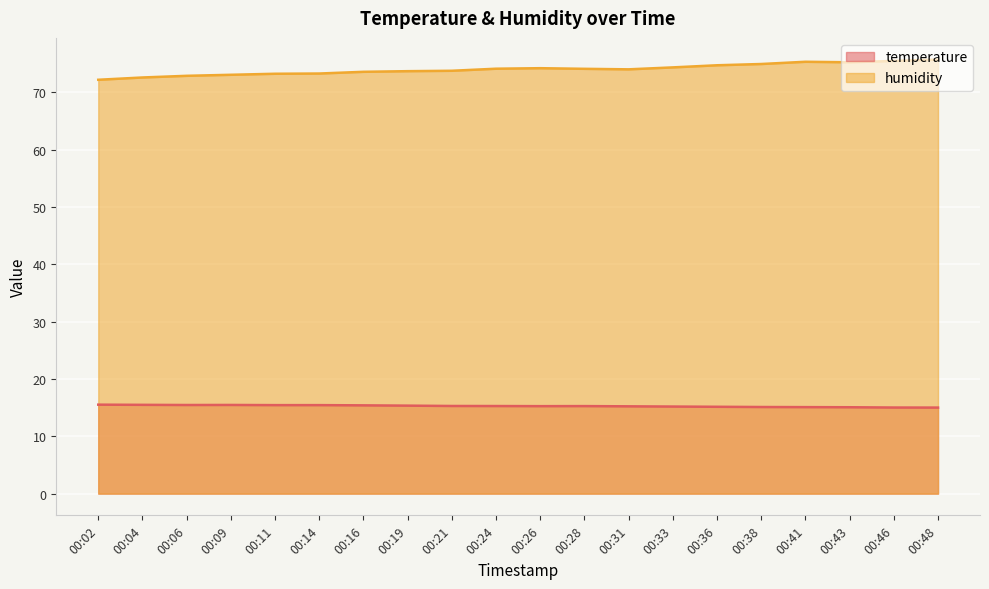

True or false: temperature and humidity cross at least once.

False